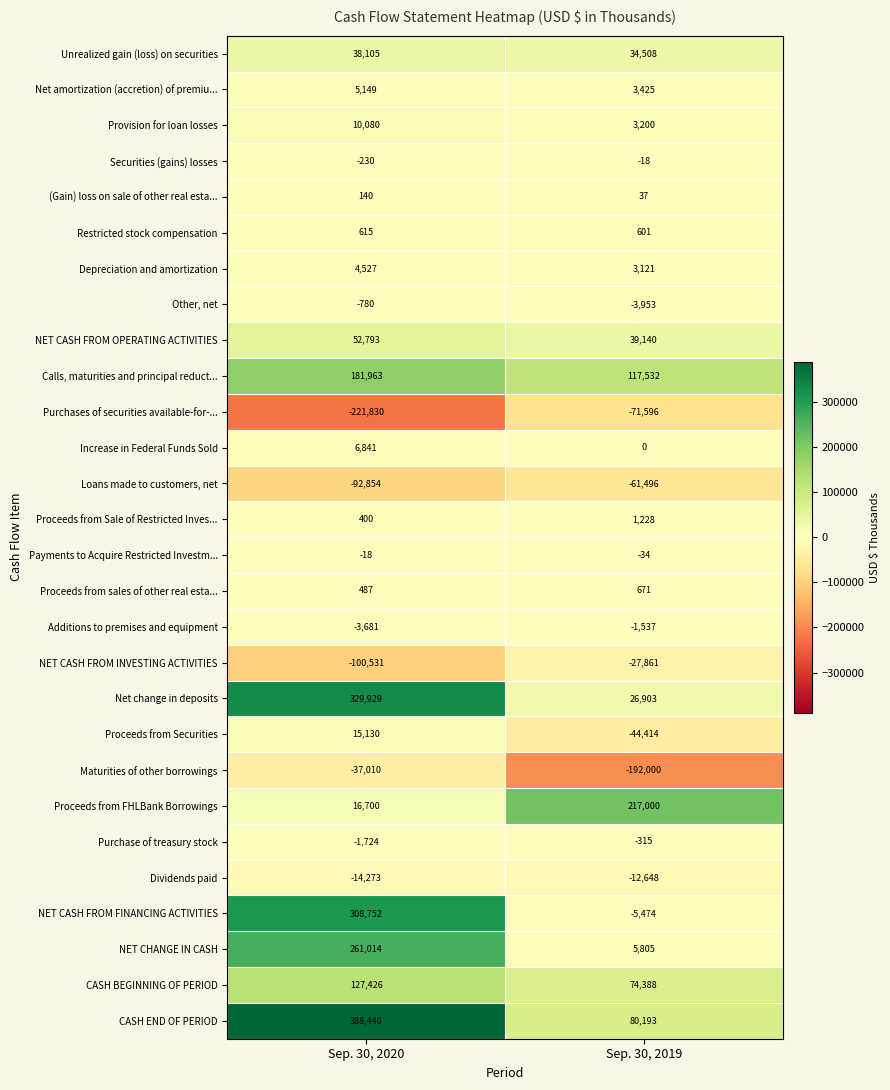

Which series has the largest total across all categories?

CASH END OF PERIOD